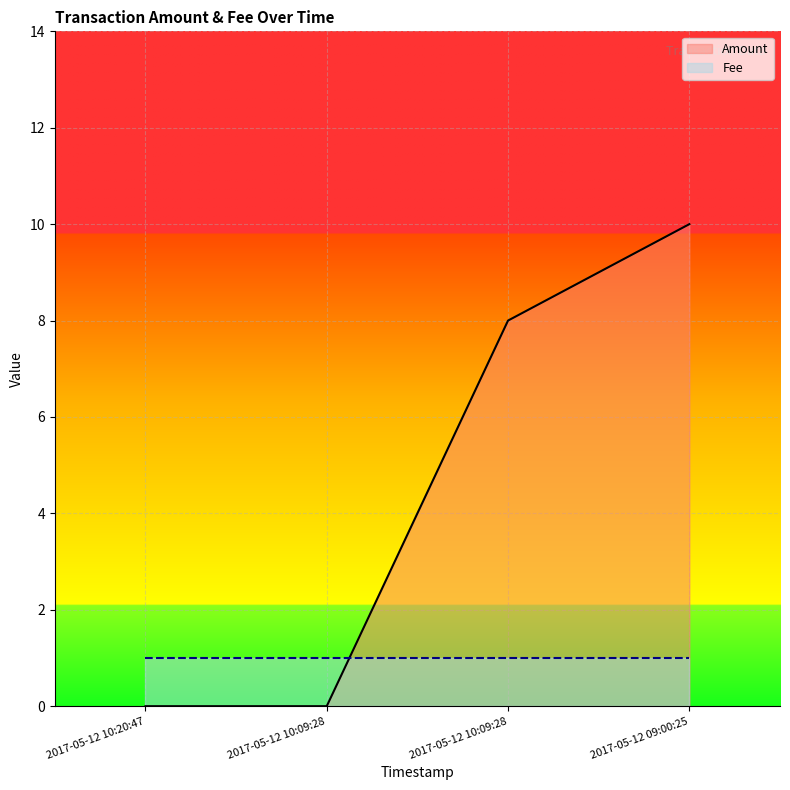

List the labels in order of value, smallest first.

2017-05-12 10:20:47, 2017-05-12 10:09:28, 2017-05-12 10:09:28, 2017-05-12 09:00:25